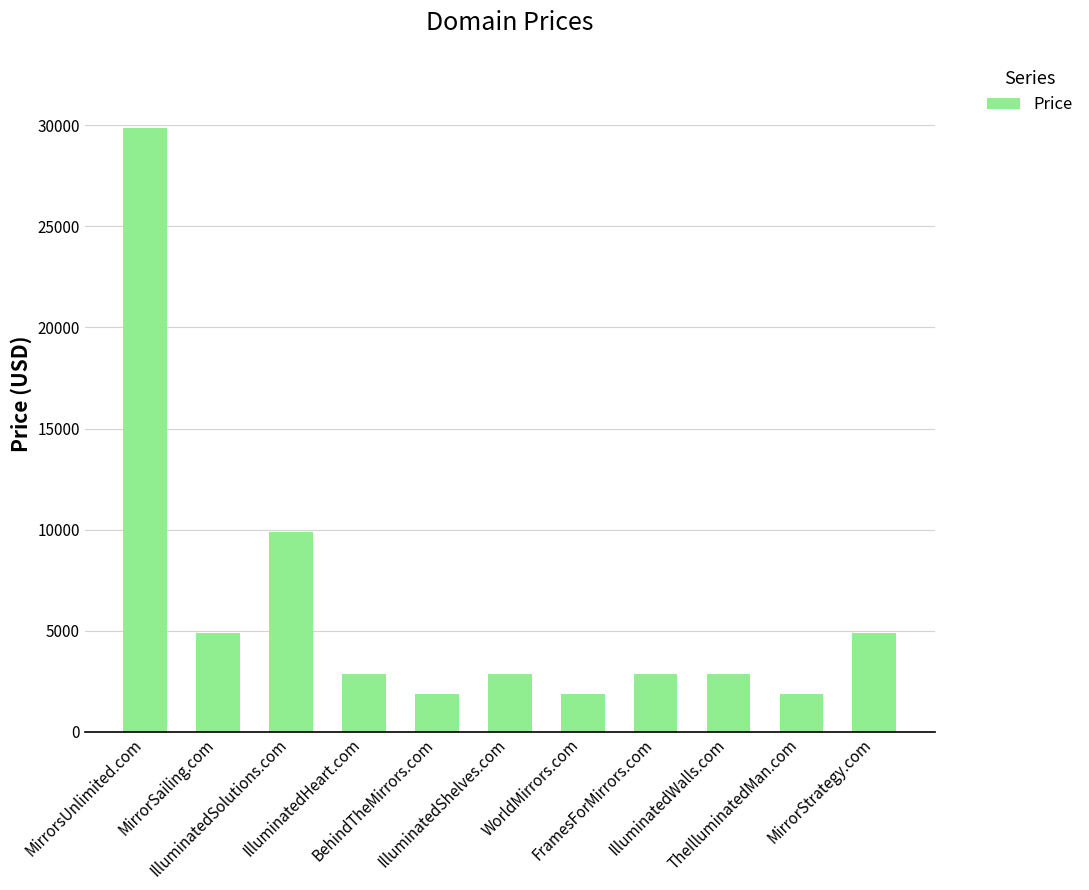

True or false: the data shows 2888 at FramesForMirrors.com.

True